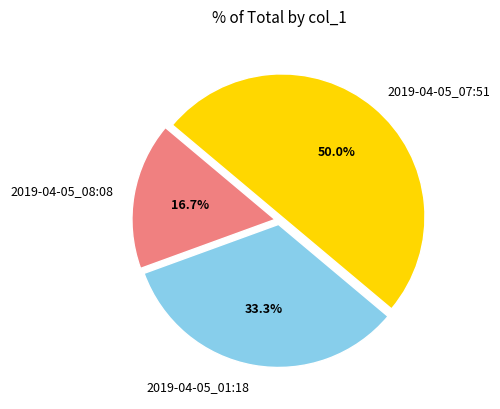

Approximately how many times larger is the value at 2019-04-05_01:18 compared to 2019-04-05_07:51?

0.7